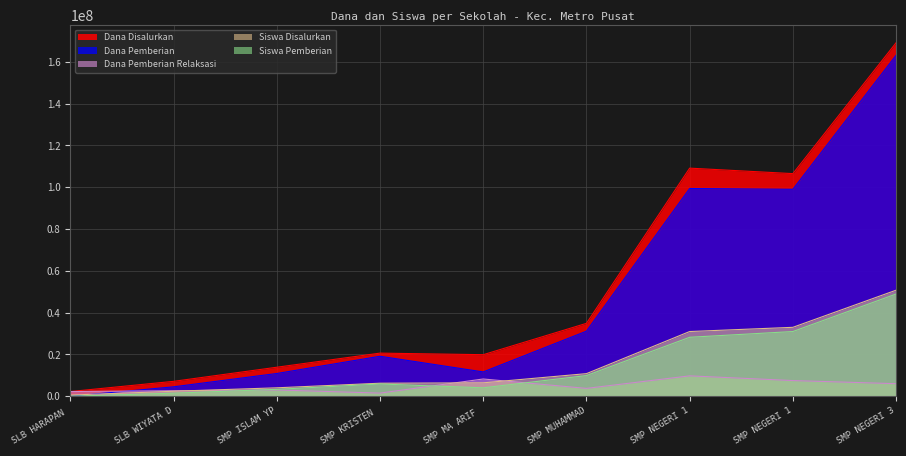

The value of Siswa Pemberian at SMP ISLAM YP is 5216158.5. True or false?

False